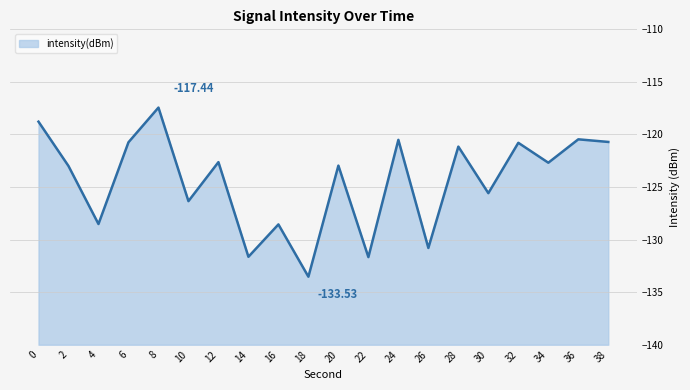

Does the chart have visible grid lines?

Yes